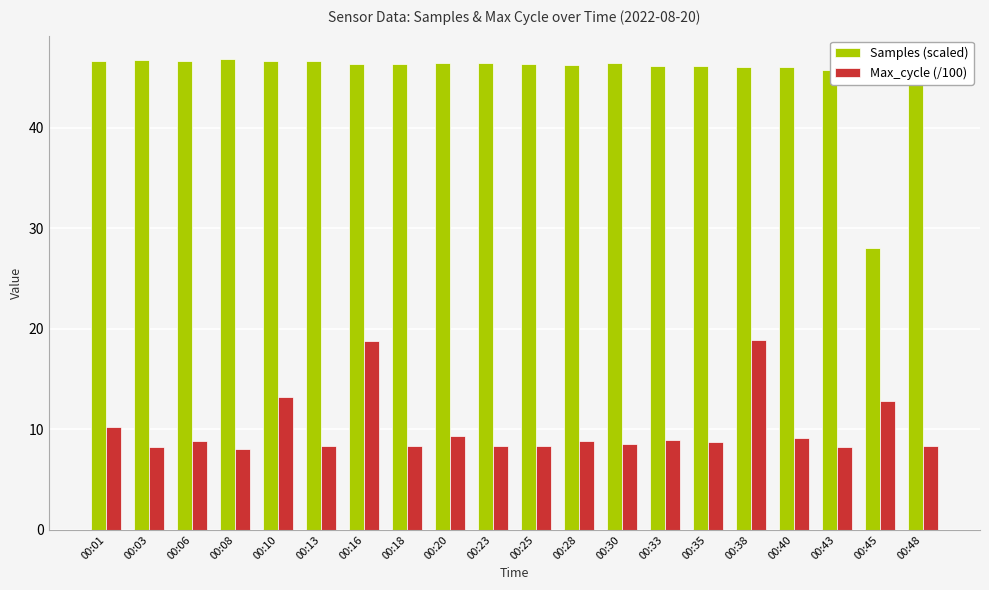

What is the maximum value for Max_cycle (/100)?

18.9